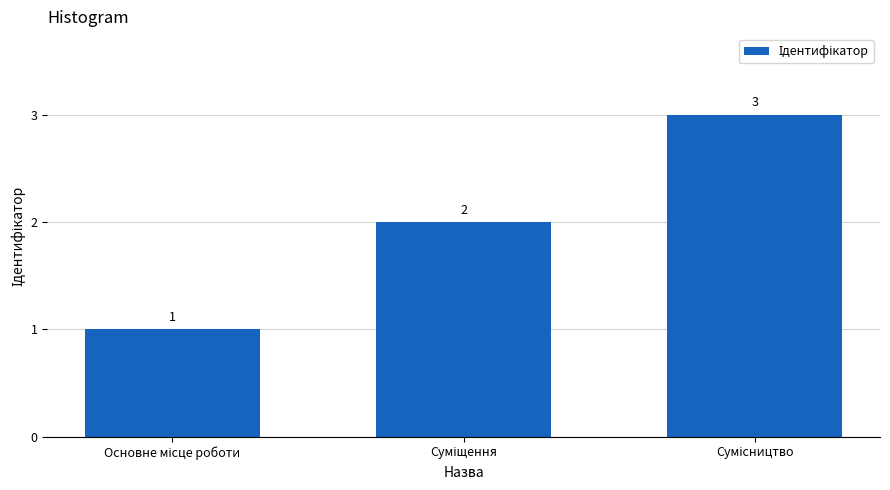

What is the sum of all values?

6